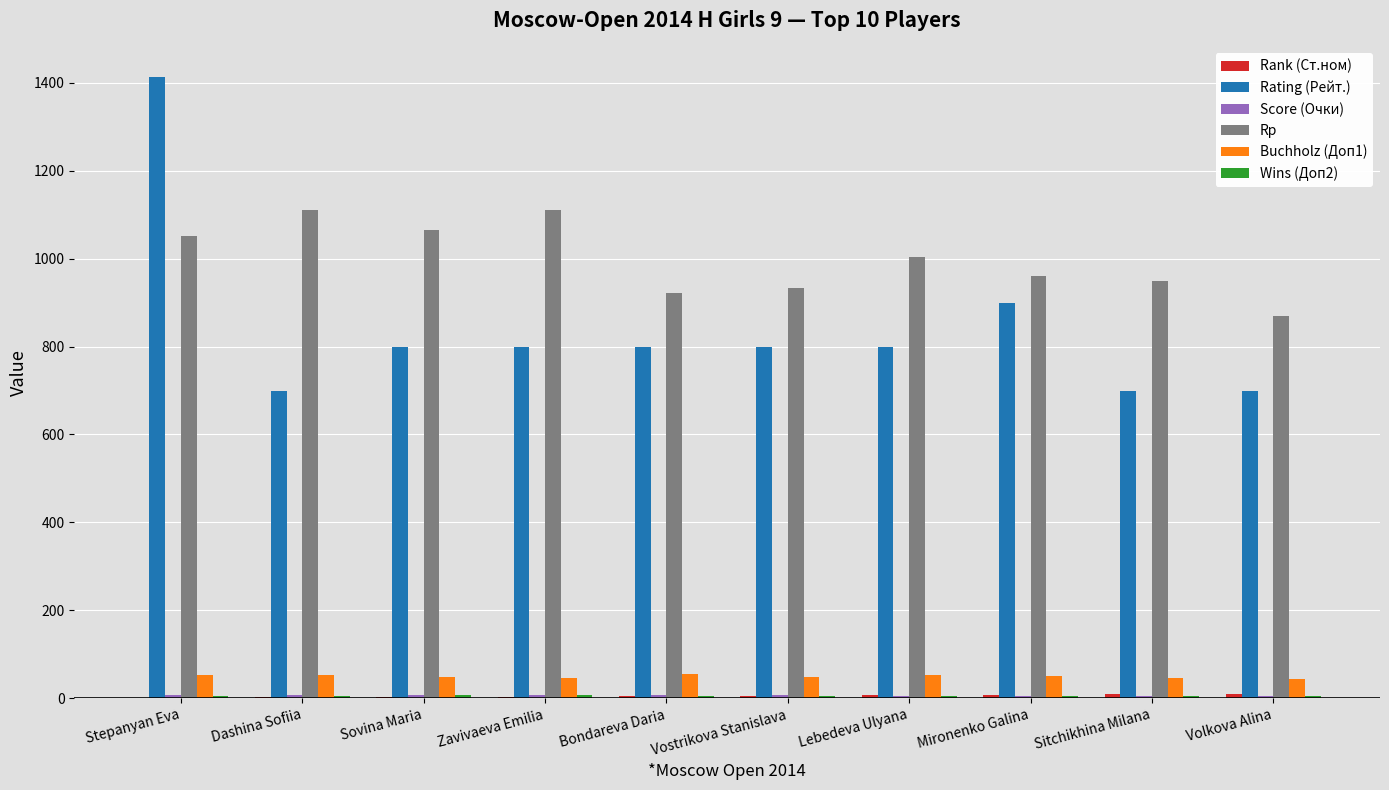

At which category does the chart reach its peak across all series?

Stepanyan Eva